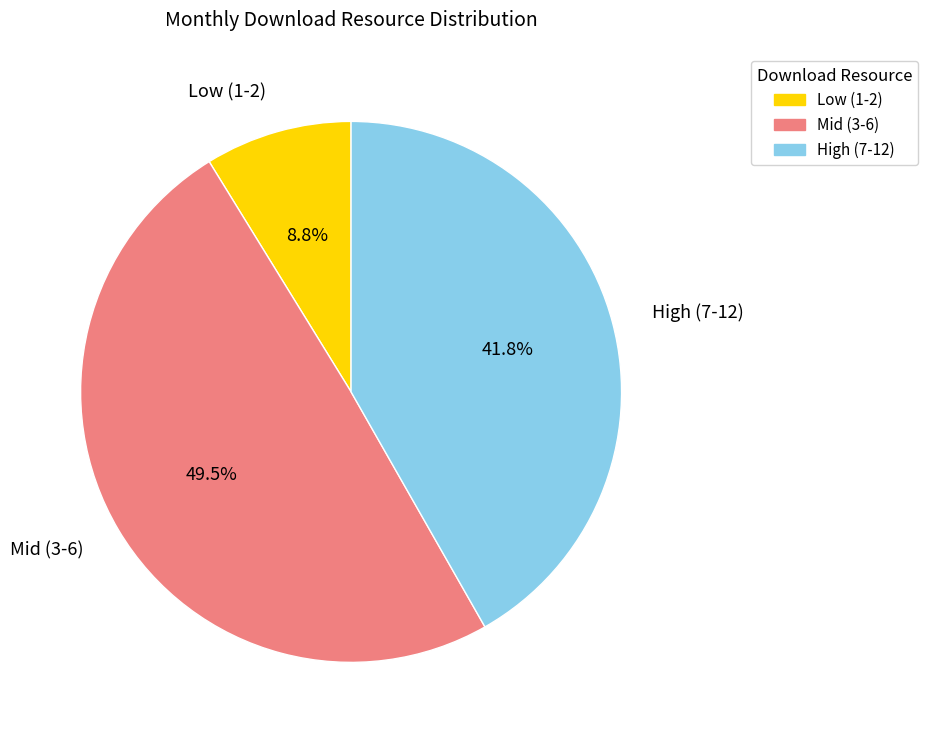

How many slices are in this pie chart?

3